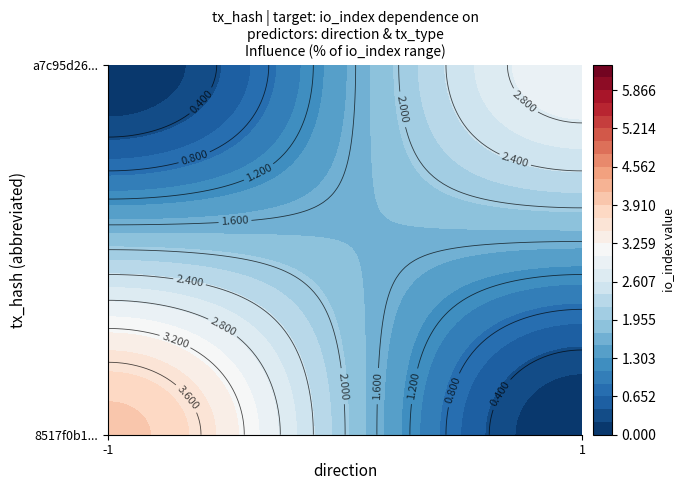

True or false: a7c95d26826723b70d1a49422efa44c056bc2e2 has a value of 1 at io_index.

False